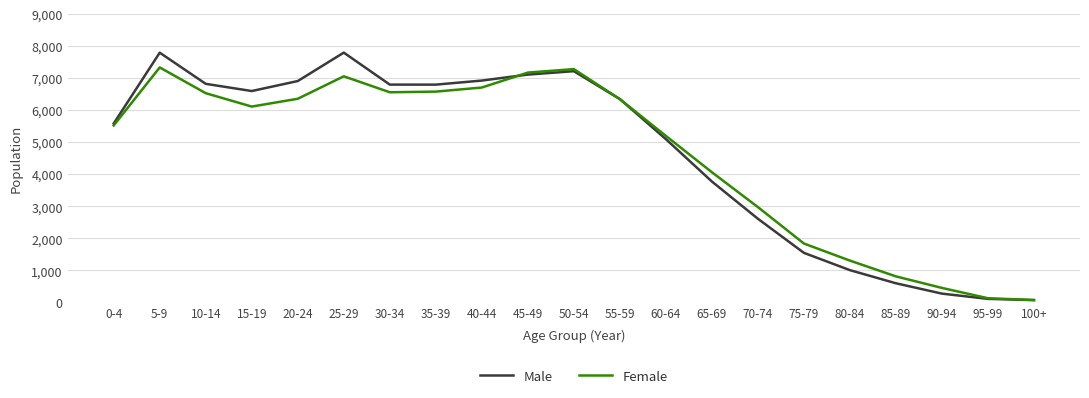

Which series changed the most between 45-49 and 70-74?

Male